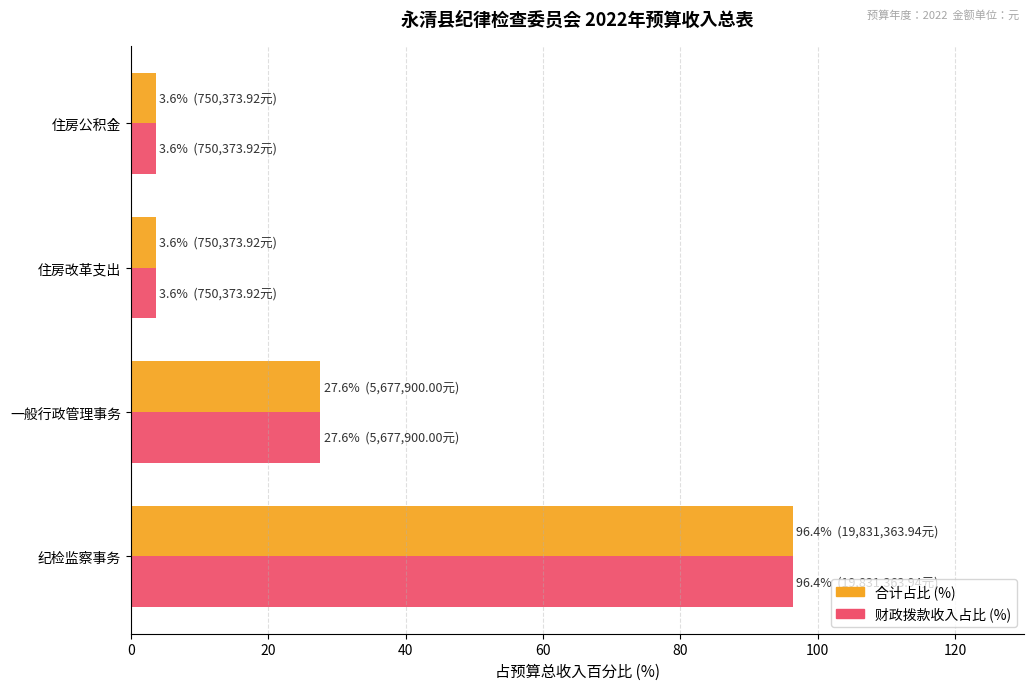

What is the lowest value of the 财政拨款收入占比 (%) series?

3.6